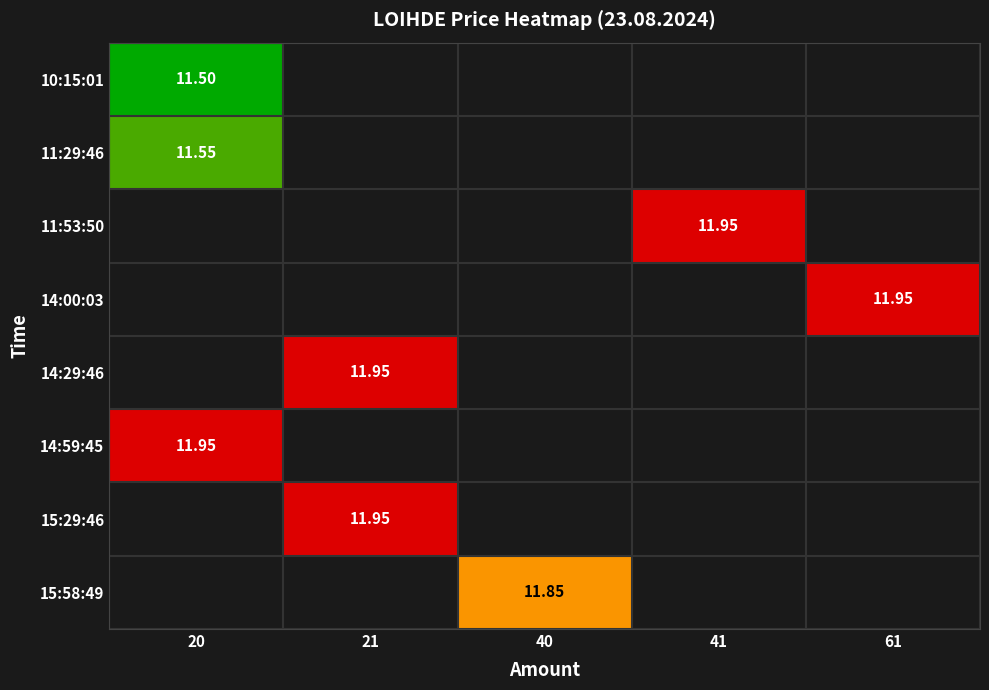

What is the smallest value displayed?

11.5